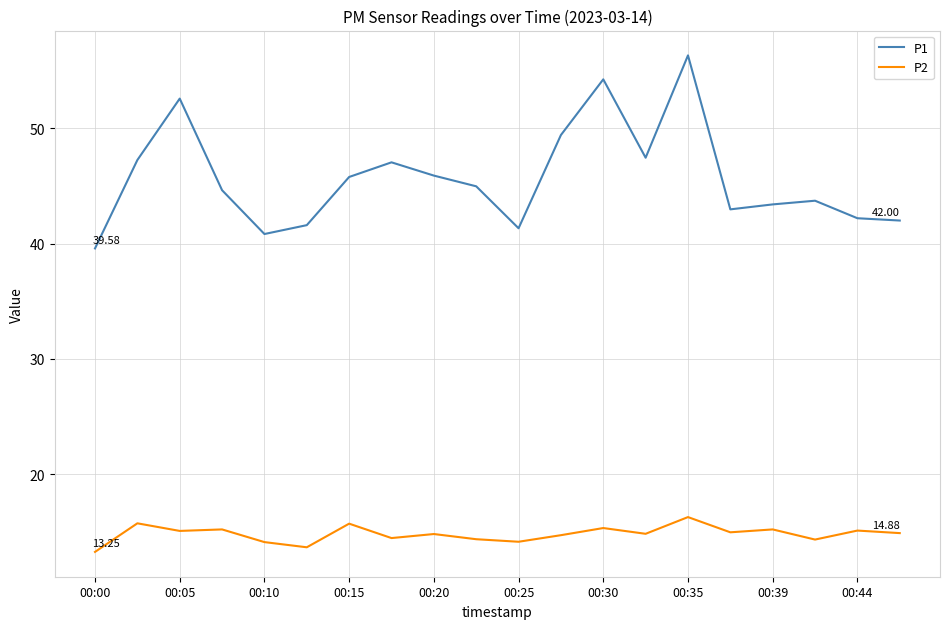

Which series has the largest range (max minus min)?

P1